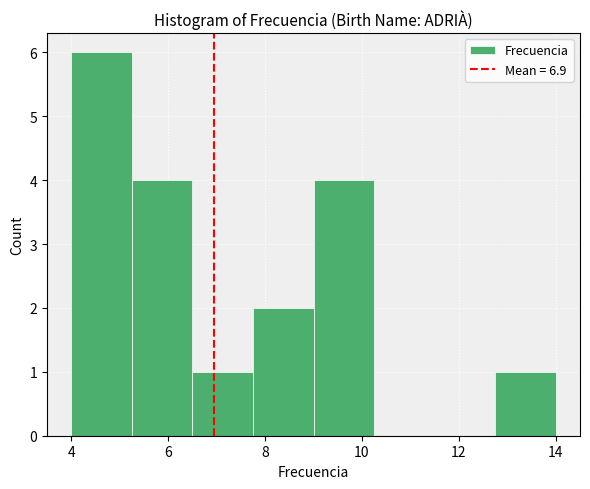

How tall is the bar that spans 12.75 to 14.00 on the x-axis? Neither the bar edges nor the heights are printed on the chart, so give them approximately, as read against the axes.

1